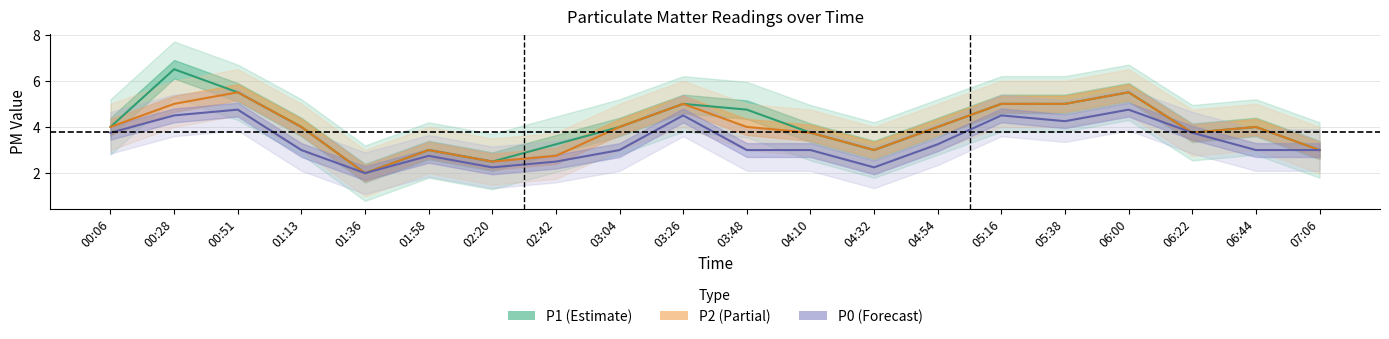

At which category is the sum across all series the highest?

00:28